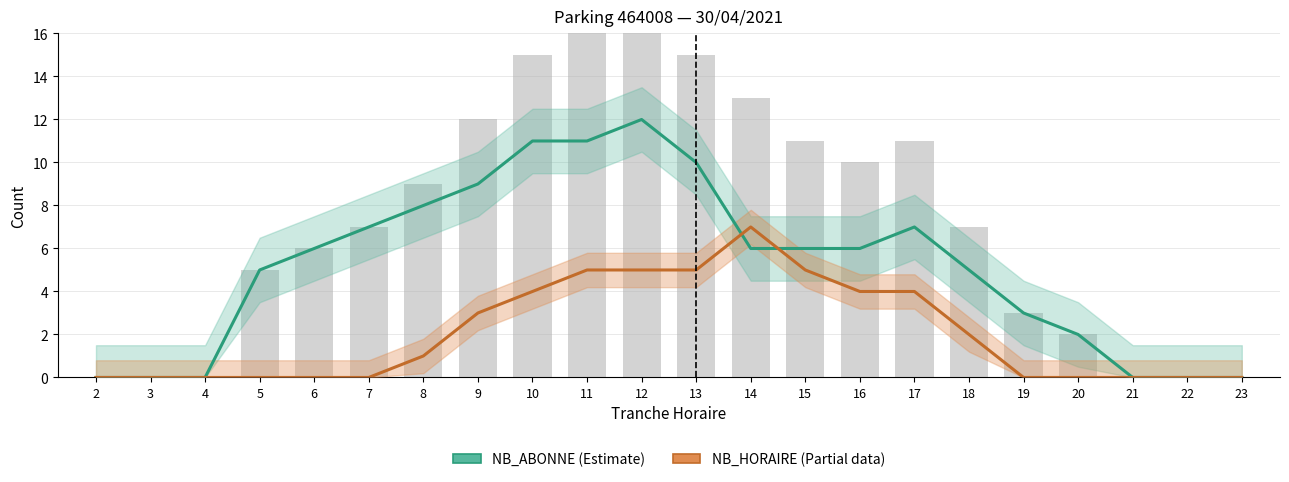

Reading right to left, list all the values displayed in this chart.

NB_HORAIRE: 23=0	22=0	21=0	20=0	19=0	18=2	17=4	16=4	15=5	14=7	13=5	12=5	11=5	10=4	9=3	8=1	7=0	6=0	5=0	4=0	3=0	2=0
NB_ABONNE: 23=0	22=0	21=0	20=2	19=3	18=5	17=7	16=6	15=6	14=6	13=10	12=12	11=11	10=11	9=9	8=8	7=7	6=6	5=5	4=0	3=0	2=0